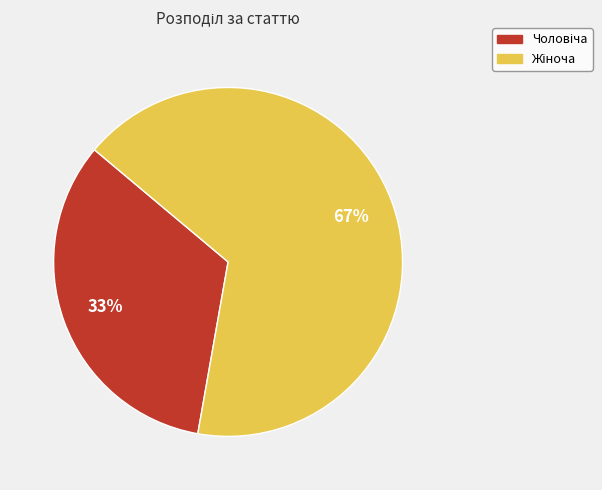

Is there a majority slice in this chart?

Yes